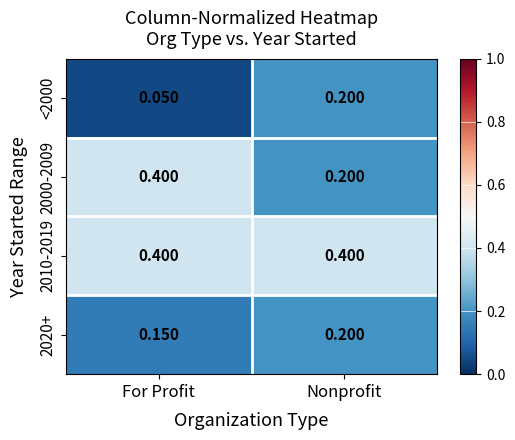

Count the number of categories in the chart.

2